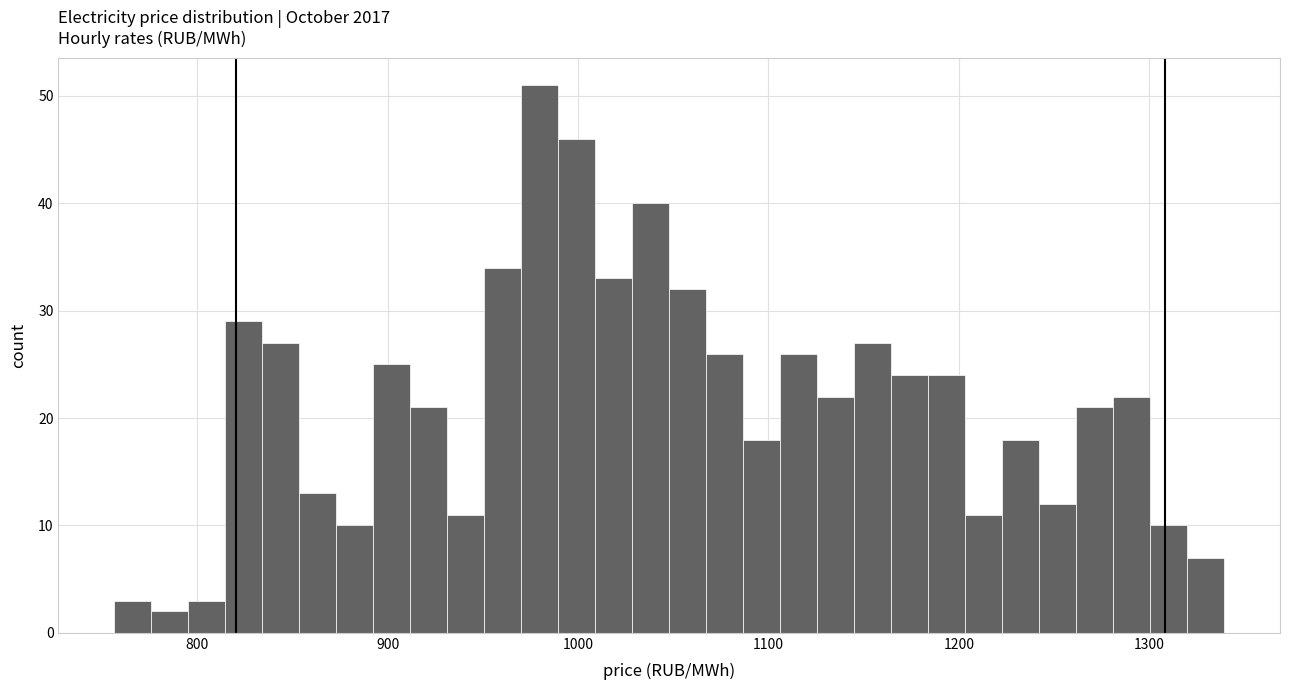

Around what value on the x-axis is the tallest bar? Give the approximate position of its centre, as read against the axis.

980